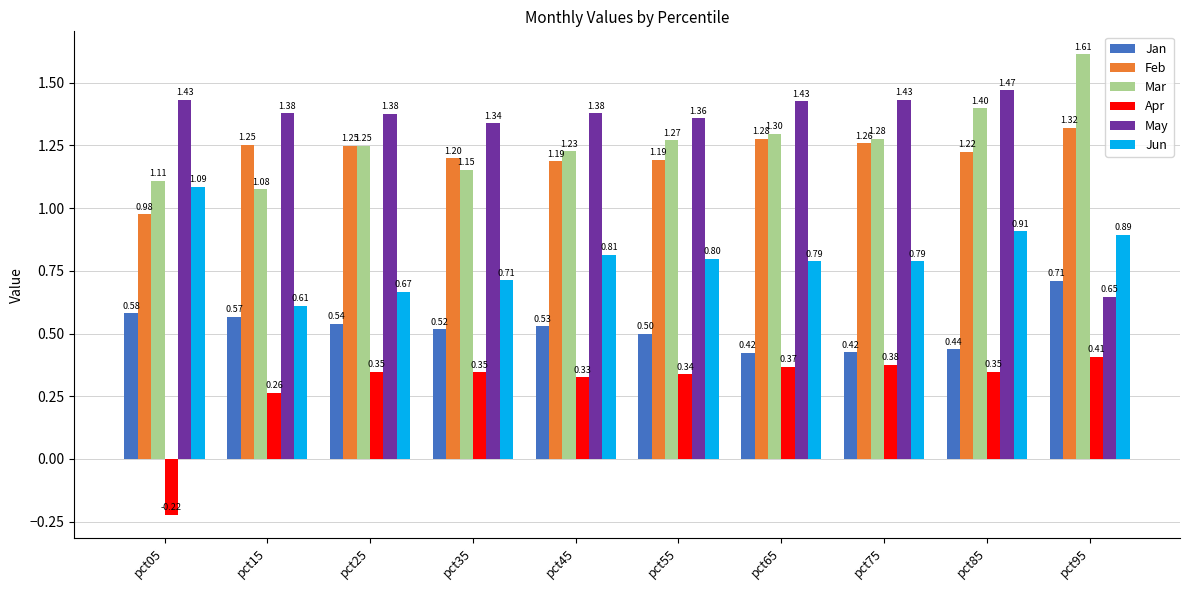

What is the sum of all May values?

13.2